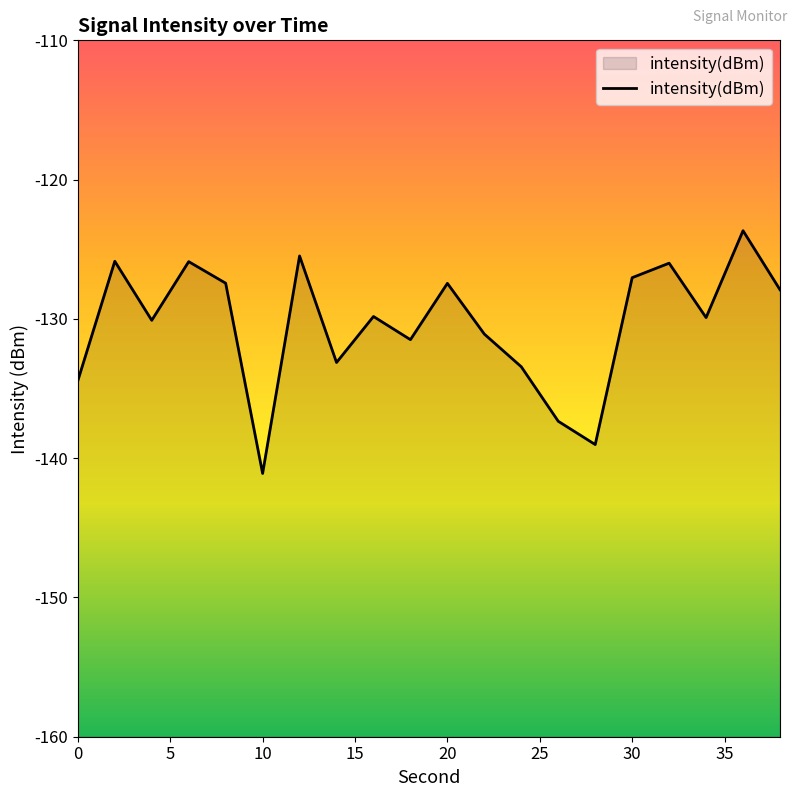

At which category does the chart reach its minimum across all series?

10